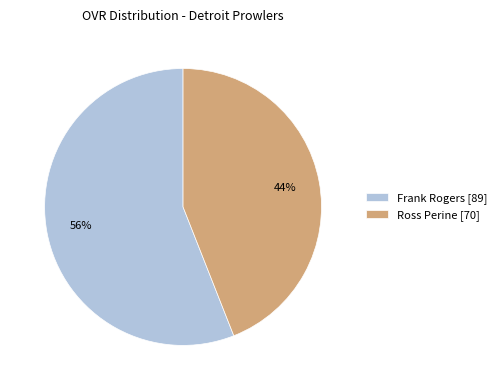

Which slice is the largest?

Frank Rogers